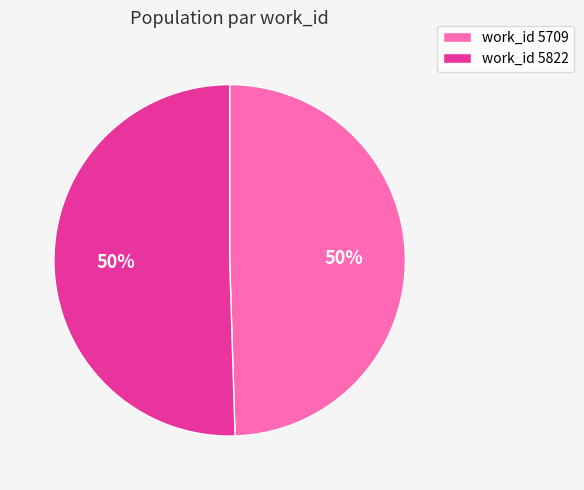

Approximately how many times larger is the value at work_id 5822 compared to work_id 5709?

1.0